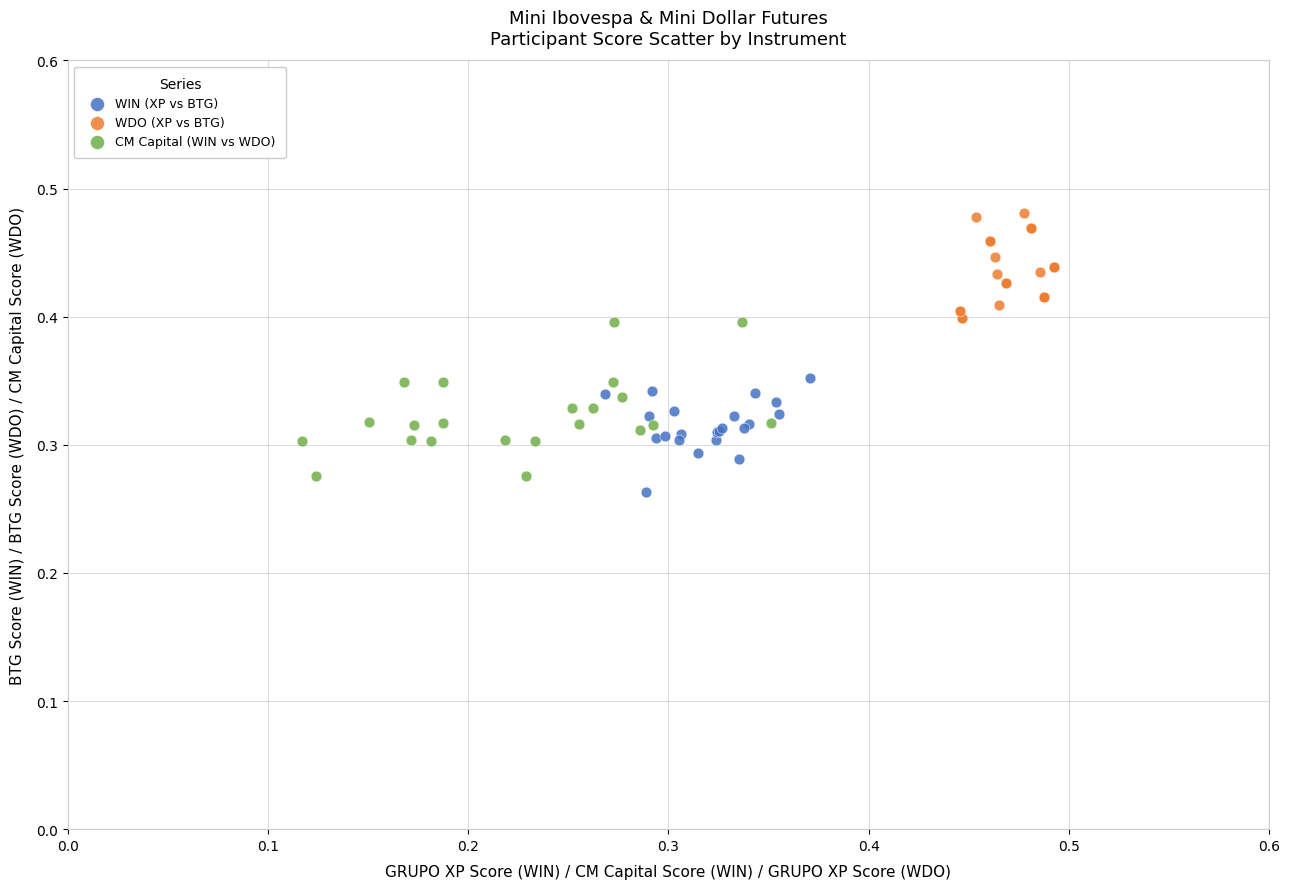

Which series has the widest spread of Y values?

CM Capital (WIN vs WDO)